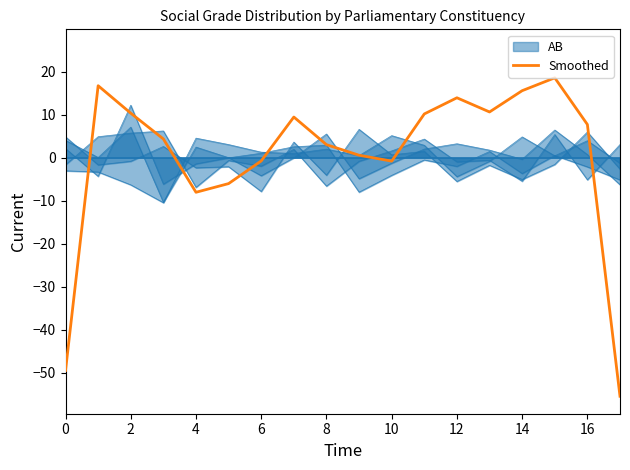

Is this an area chart (filled region under the line)?

No